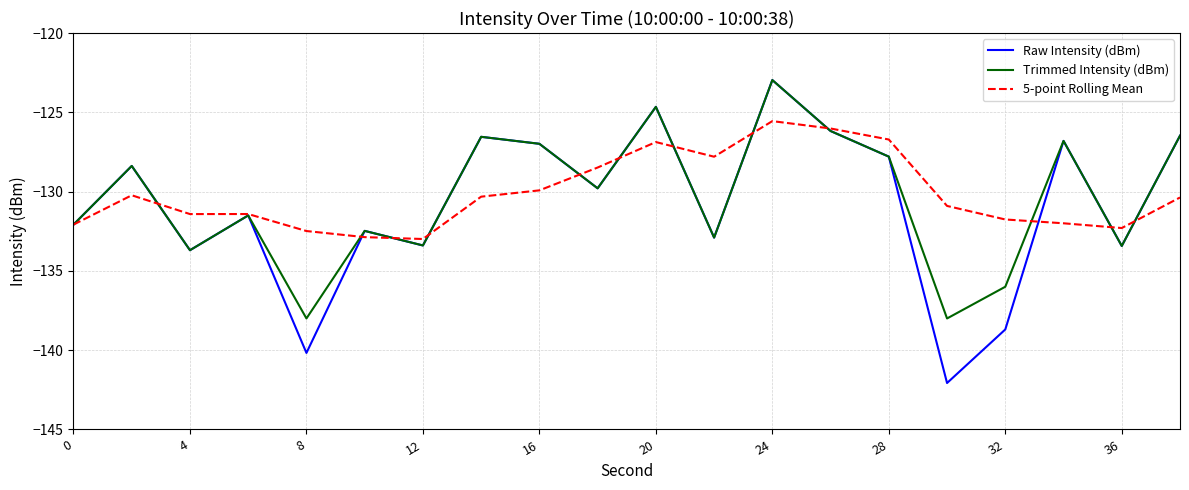

What is the maximum value for 5-point Rolling Mean?

-125.6